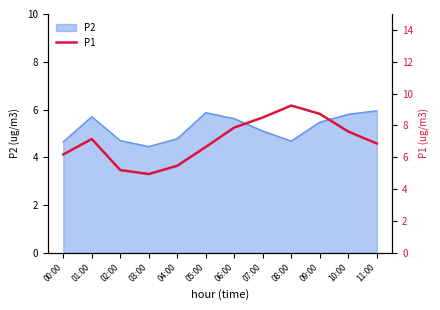

What is the difference between the second highest and minimum values?

3.8